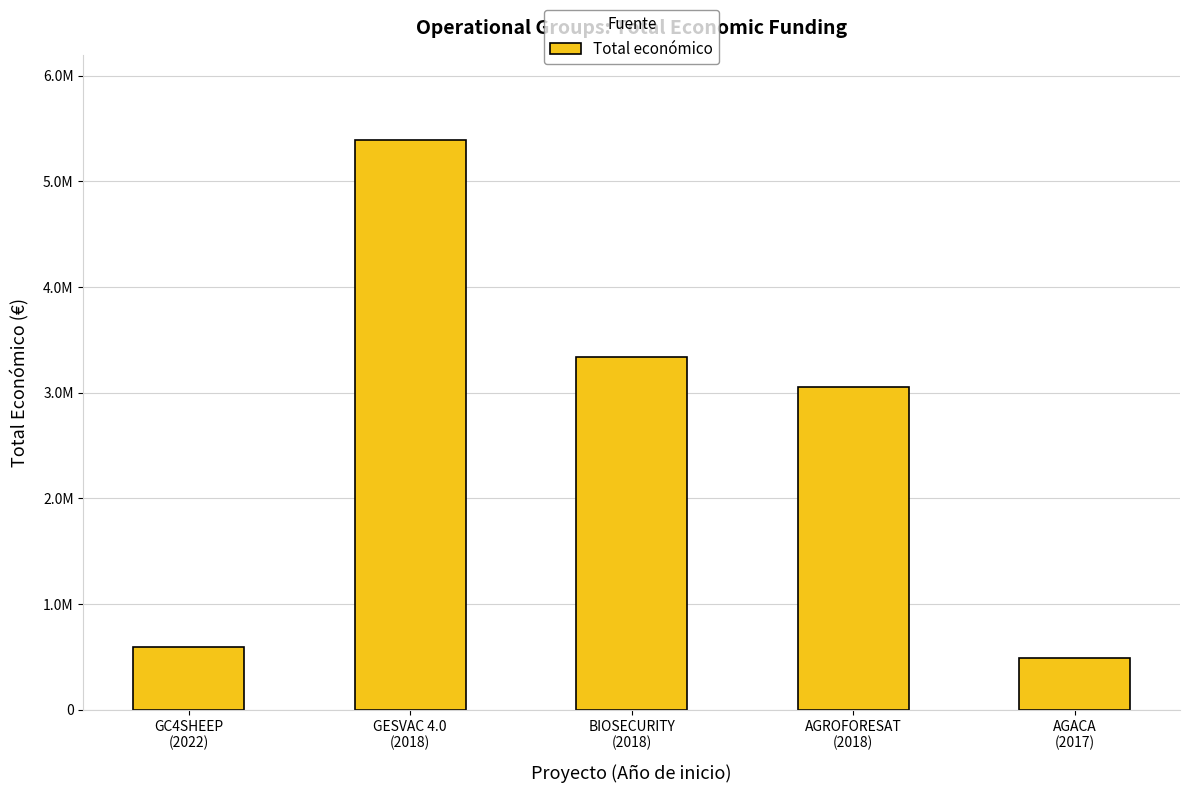

Between GC4SHEEP
(2022) and BIOSECURITY
(2018), which is larger?

BIOSECURITY
(2018)